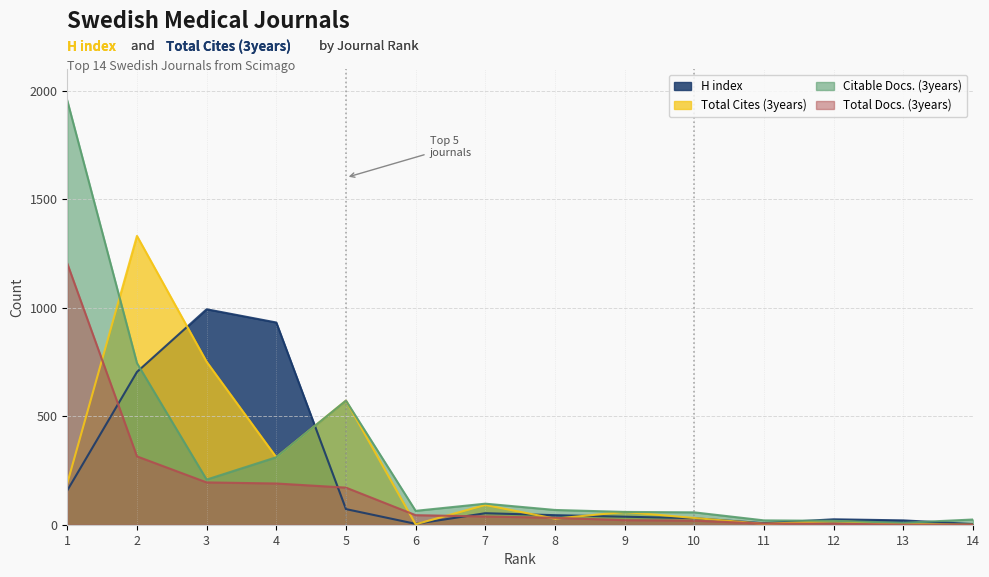

What is the total value across all series at 8?

172